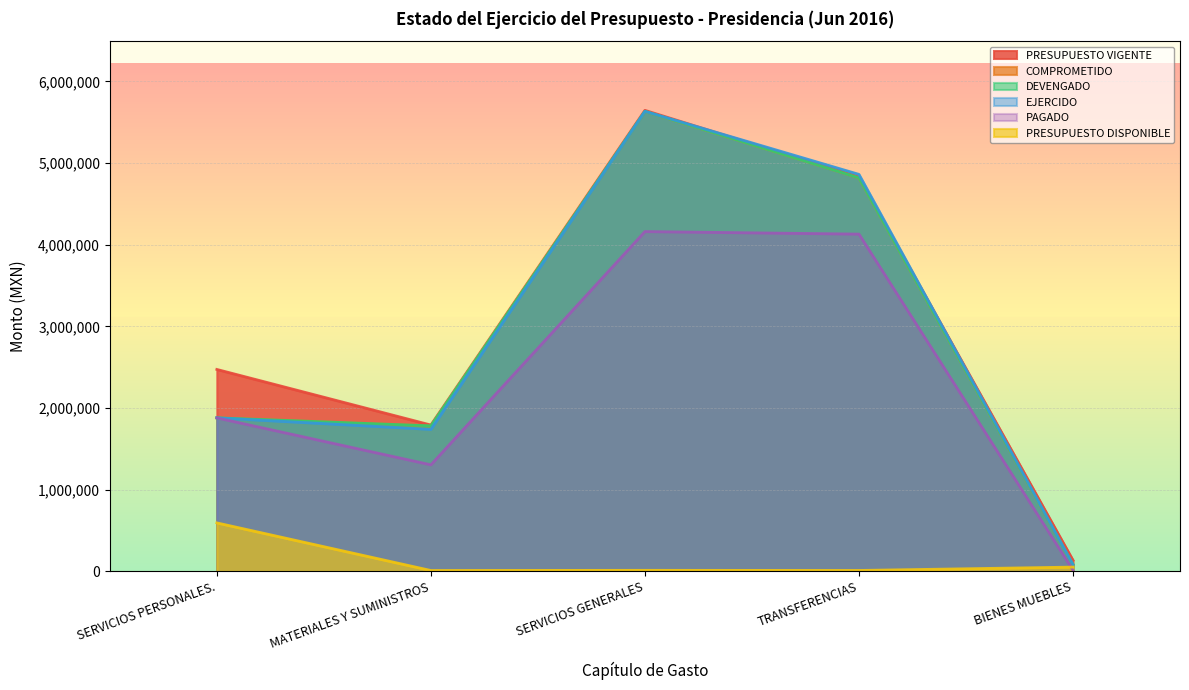

Reading left to right, what are all the values shown in this chart?

PRESUPUESTO VIGENTE: SERVICIOS PERSONALES.=2472702.5	MATERIALES Y SUMINISTROS=1791624.9	SERVICIOS GENERALES=5646314.7	TRANSFERENCIAS=4829561.7	BIENES MUEBLES=135188.2
COMPROMETIDO: SERVICIOS PERSONALES.=1879655.2	MATERIALES Y SUMINISTROS=1781668.8	SERVICIOS GENERALES=5634327.0	TRANSFERENCIAS=4819120.6	BIENES MUEBLES=83485.8
PRESUPUESTO DISPONIBLE: SERVICIOS PERSONALES.=593047.3	MATERIALES Y SUMINISTROS=9956.1	SERVICIOS GENERALES=11987.6	TRANSFERENCIAS=10441.2	BIENES MUEBLES=51702.4
DEVENGADO: SERVICIOS PERSONALES.=1879655.2	MATERIALES Y SUMINISTROS=1781668.8	SERVICIOS GENERALES=5634327.0	TRANSFERENCIAS=4819120.6	BIENES MUEBLES=83485.8
EJERCIDO: SERVICIOS PERSONALES.=1879655.2	MATERIALES Y SUMINISTROS=1738811.8	SERVICIOS GENERALES=5634327.0	TRANSFERENCIAS=4861977.6	BIENES MUEBLES=83485.8
PAGADO: SERVICIOS PERSONALES.=1879351.5	MATERIALES Y SUMINISTROS=1304505.9	SERVICIOS GENERALES=4161427.6	TRANSFERENCIAS=4130212.3	BIENES MUEBLES=13277.1